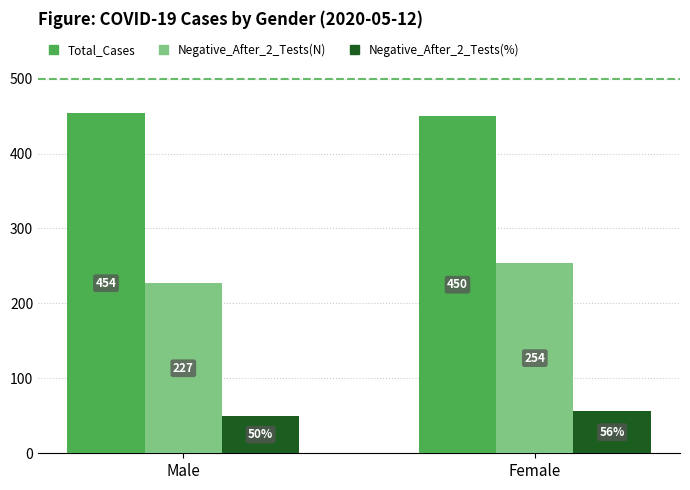

Which series changed the most between Male and Female?

Negative_After_2_Tests(N)